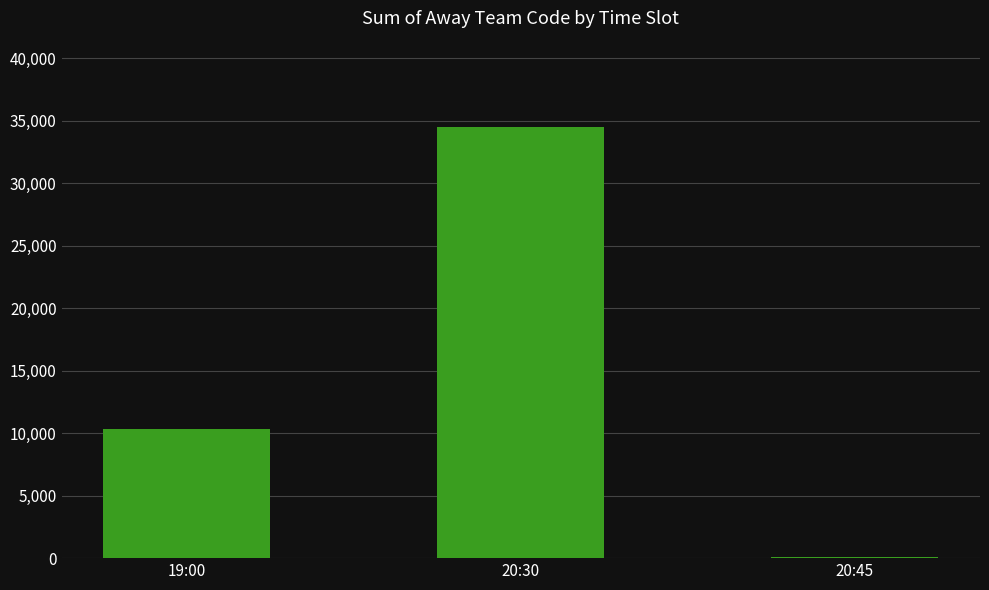

The value at 20:30 is 49903. True or false?

False